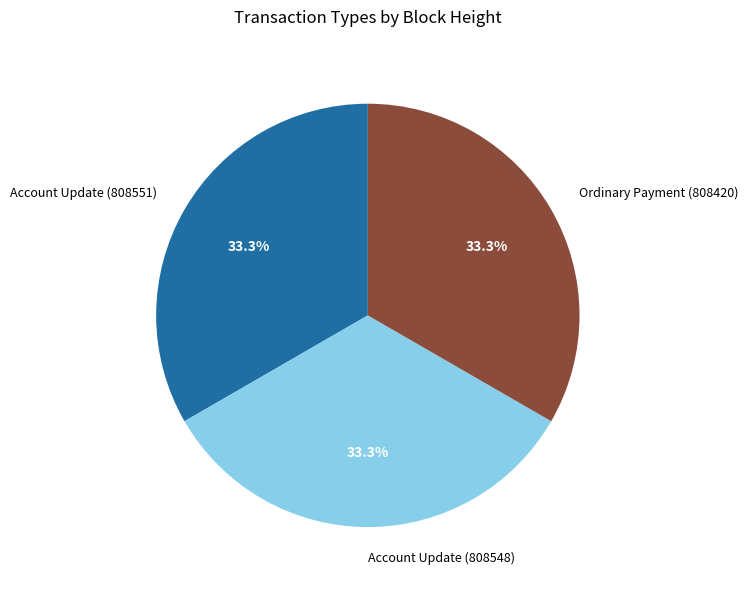

What percentage is the Ordinary Payment (808420) slice, to the nearest percent?

33%